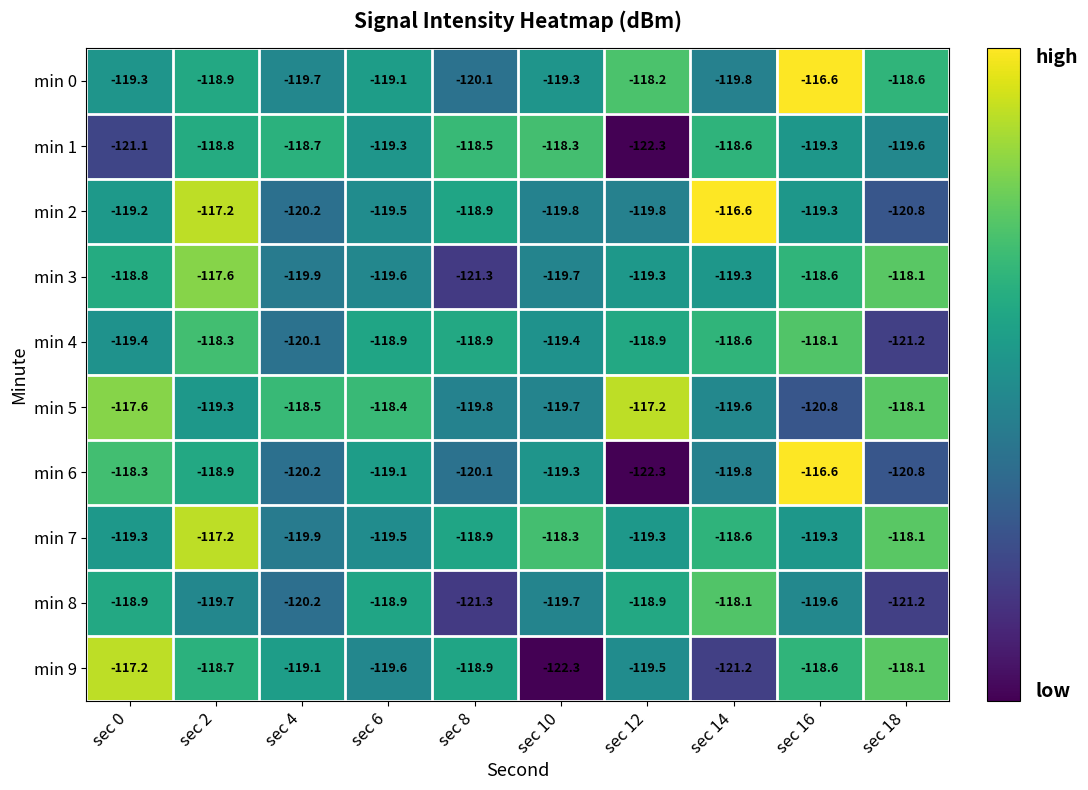

What is the greatest value displayed?

-116.6